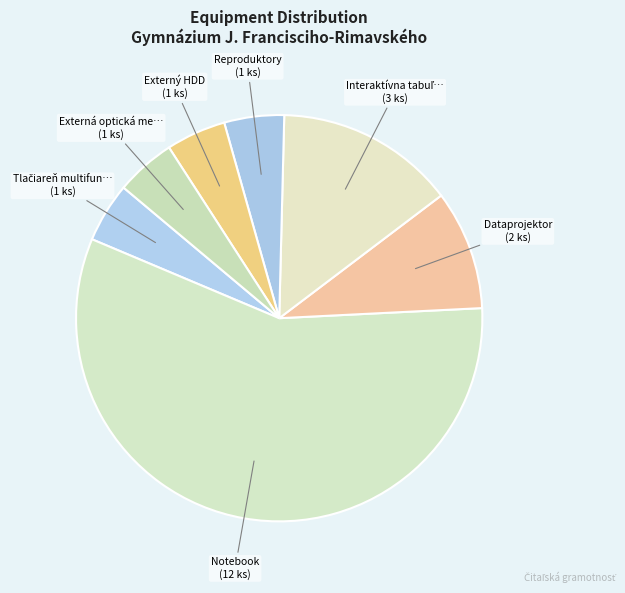

Rank the categories by value from highest to lowest.

Notebook, Interaktívna tabuľa 82", Dataprojektor, Tlačiareň multifunkčná, A4, Reproduktory, Externý HDD, Externá optická mechanika DVD-RW